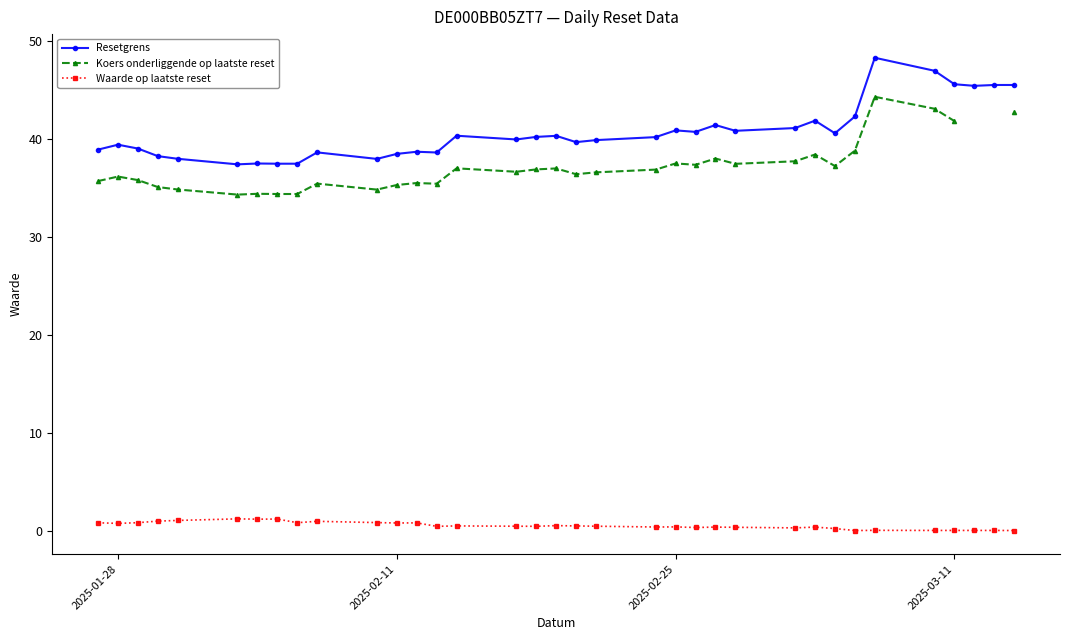

What is the maximum value for Resetgrens?

48.3